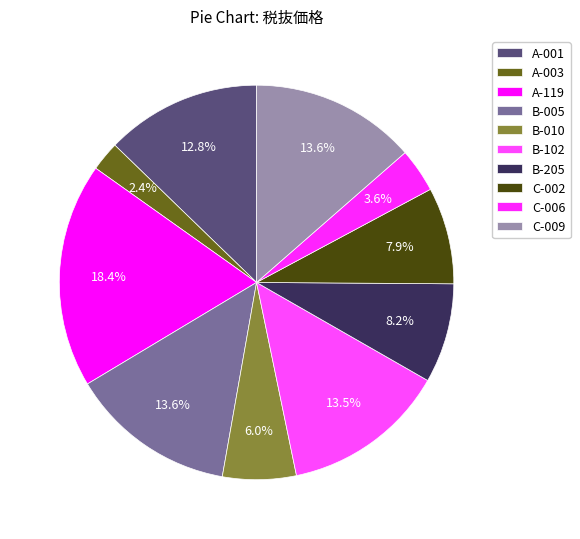

How many slices are in this pie chart?

10